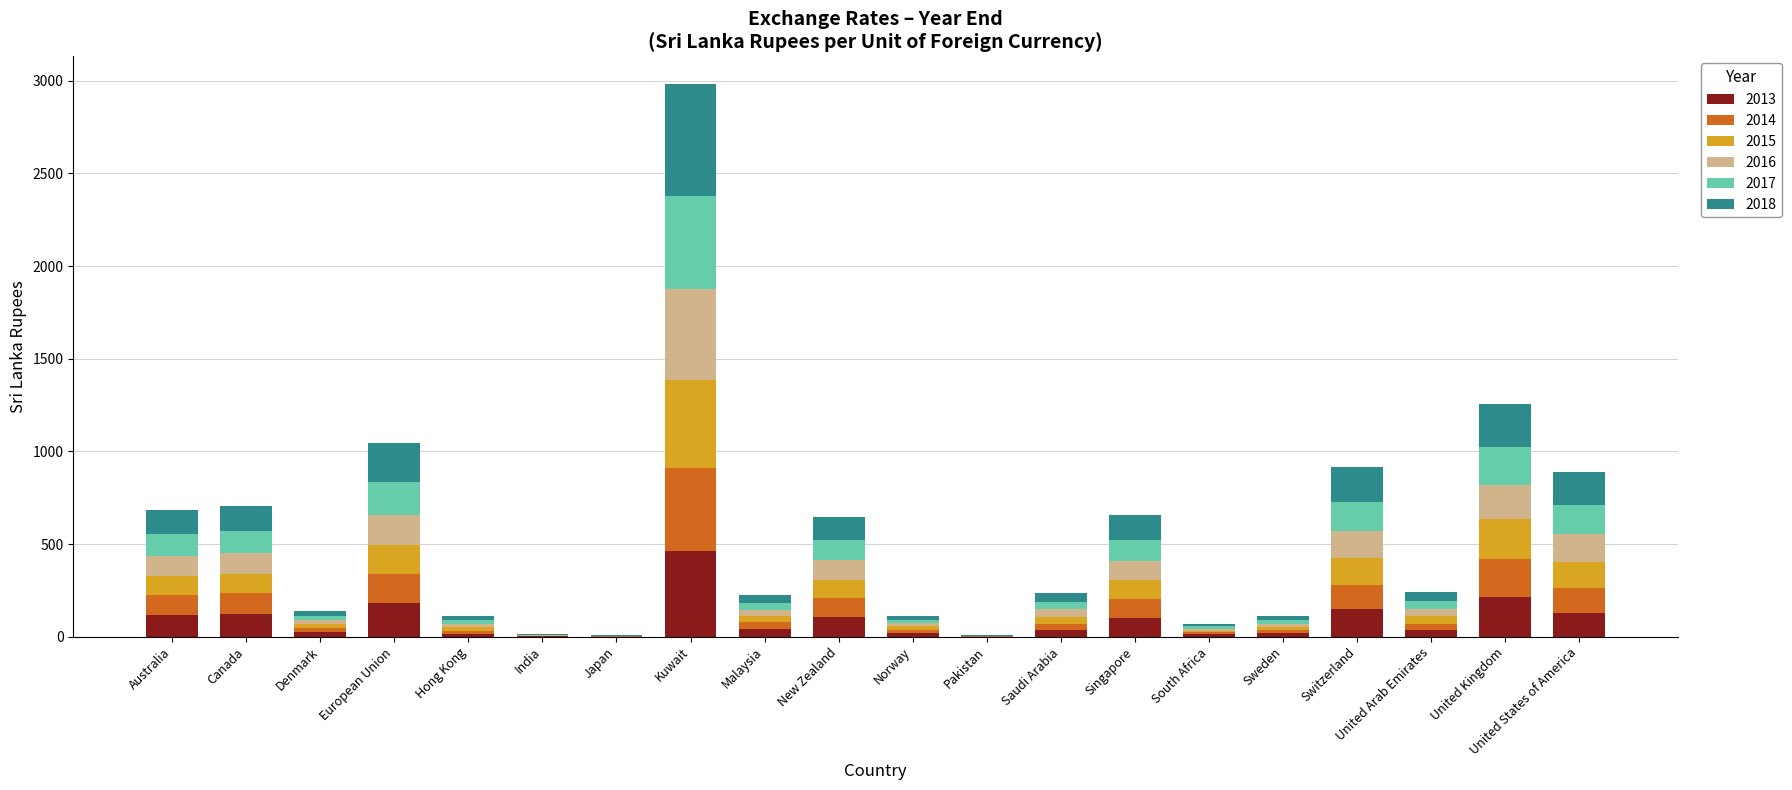

At which label does 2013 reach its peak?

Kuwait